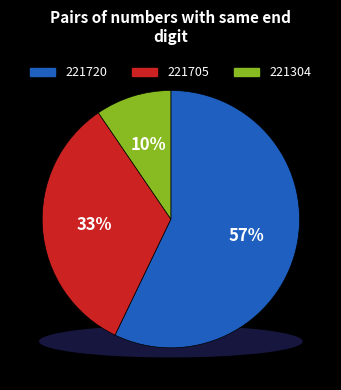

To the nearest percent, what portion does 221720 represent?

57%